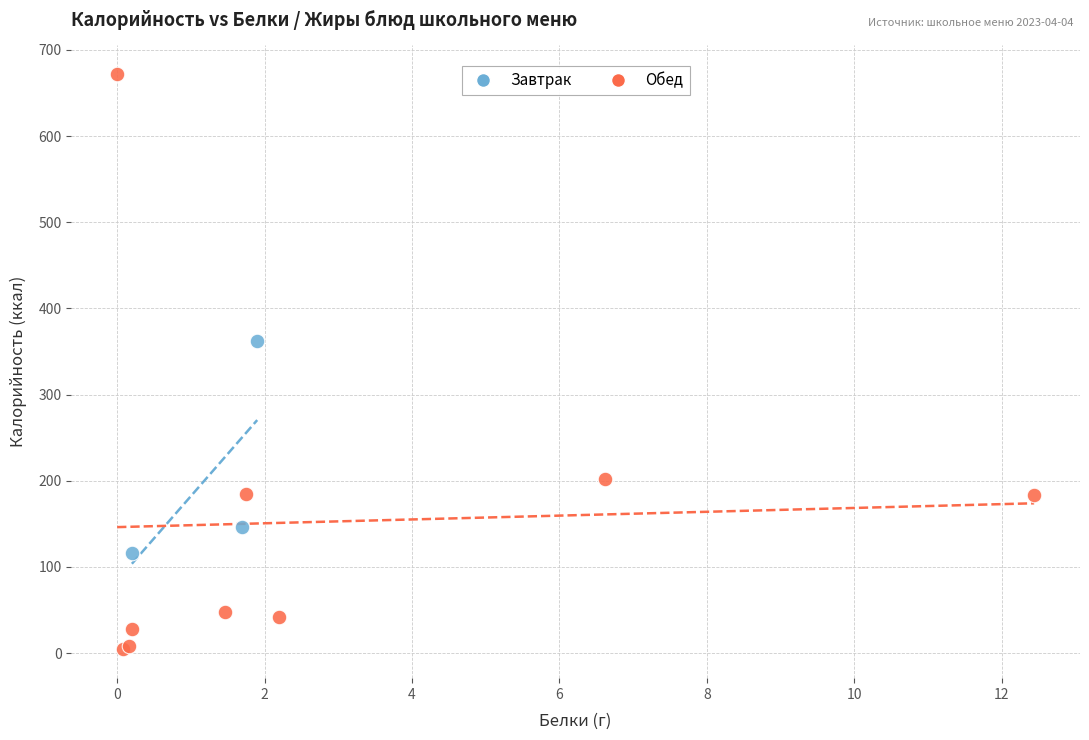

What are all the series names shown in the legend?

Завтрак, Обед